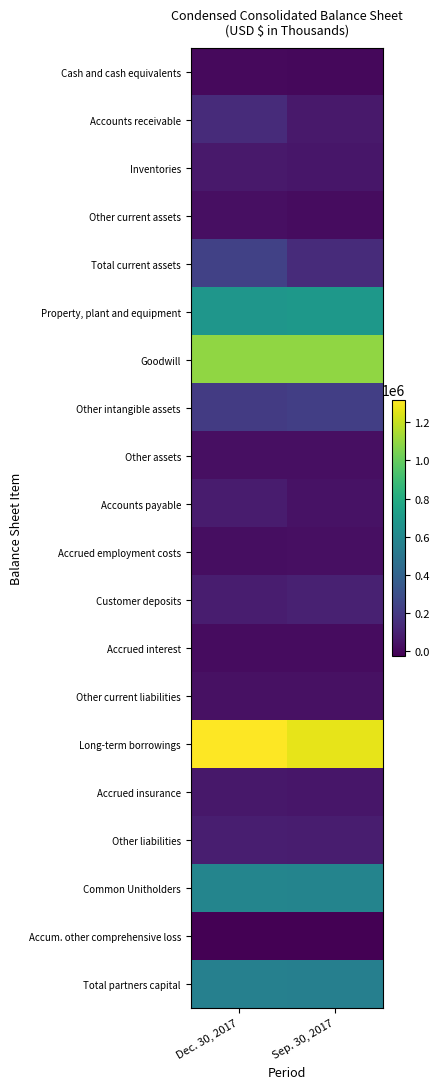

Count the number of categories in the chart.

2